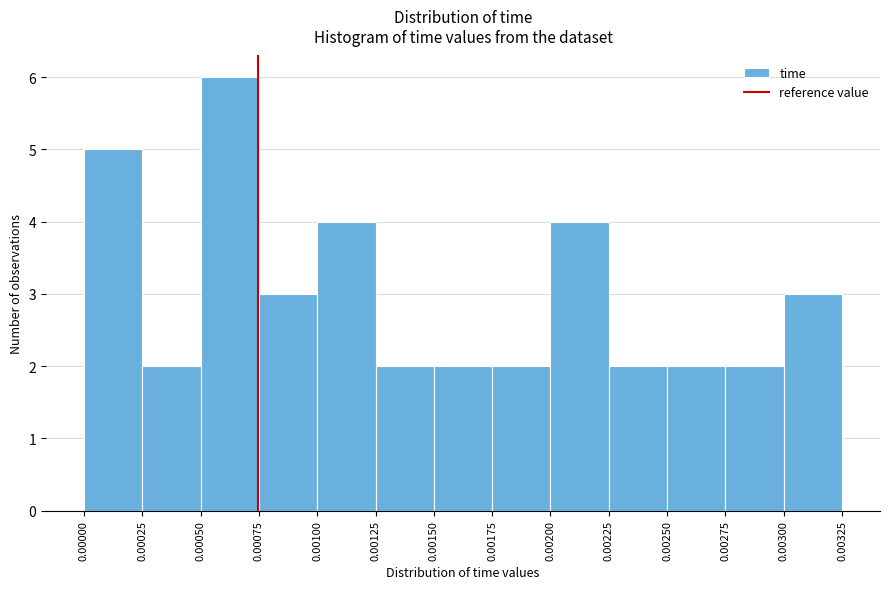

Reading left to right, list every bar in this chart as the range it spans on the x-axis followed by its height. The values are not printed on the chart, so give them approximately, as read against the axis.

0.00000 to 0.00025: 5
0.00025 to 0.00050: 2
0.00050 to 0.00075: 6
0.00075 to 0.00100: 3
0.00100 to 0.00125: 4
0.00125 to 0.00150: 2
0.00150 to 0.00175: 2
0.00175 to 0.00200: 2
0.00200 to 0.00225: 4
0.00225 to 0.00250: 2
0.00250 to 0.00275: 2
0.00275 to 0.00300: 2
0.00300 to 0.00325: 3